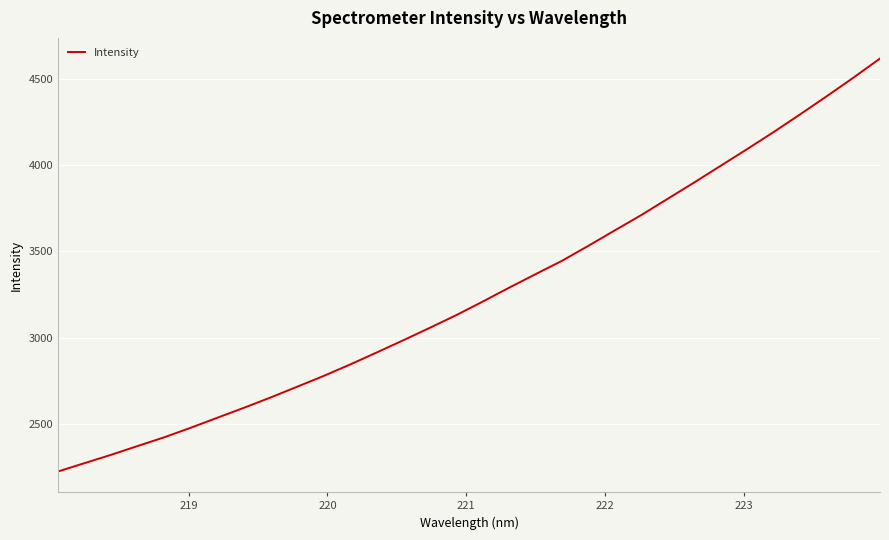

What is the maximum value shown in the chart?

4615.6